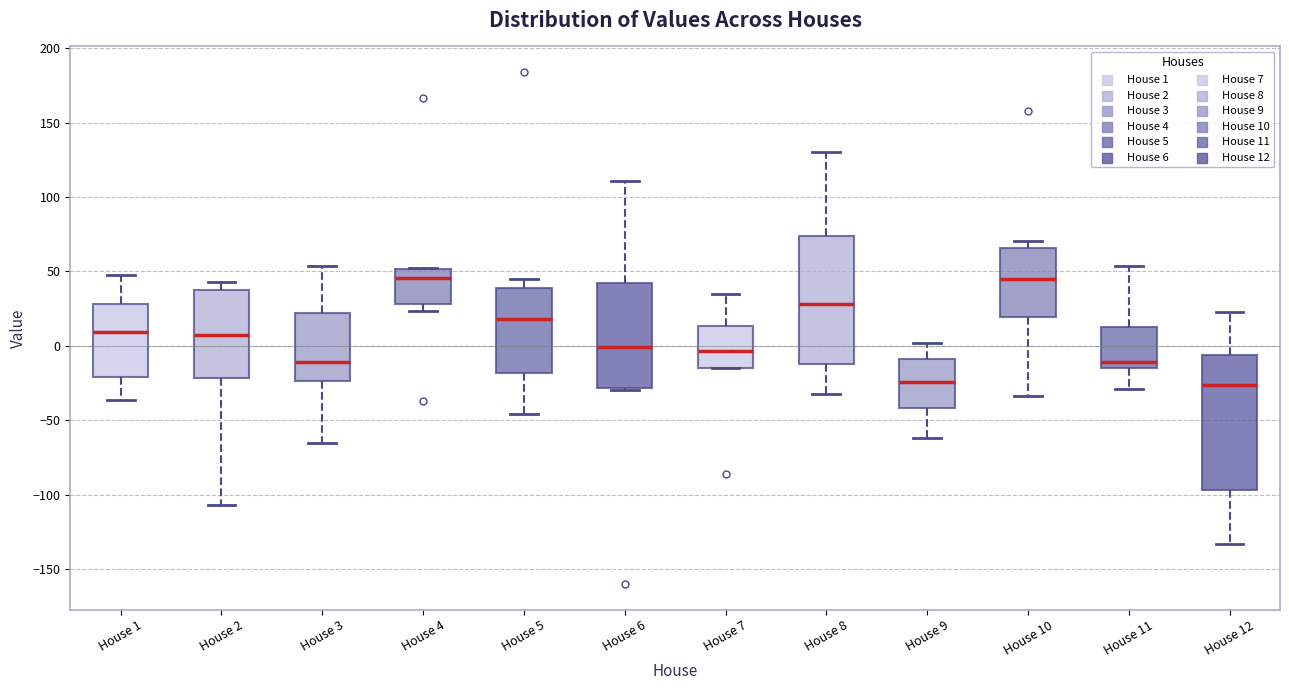

Reading left to right, read every box against the y-axis: the position of its median line, the range the box covers, and the ends of its whiskers. The values are not printed on the chart, so give them approximately, as read against the axis.

House 1: median 10, box -20 to 30, whiskers -35 to 45
House 2: median 5, box -20 to 35, whiskers -105 to 45
House 3: median -10, box -25 to 20, whiskers -65 to 55
House 4: median 45, box 30 to 50, whiskers 25 to 50
House 5: median 20, box -20 to 40, whiskers -45 to 45
House 6: median 0, box -30 to 40, whiskers -30 to 110
House 7: median -5, box -15 to 15, whiskers -15 to 35
House 8: median 30, box -10 to 75, whiskers -30 to 130
House 9: median -25, box -40 to -10, whiskers -60 to 0
House 10: median 45, box 20 to 65, whiskers -35 to 70
House 11: median -10, box -15 to 15, whiskers -30 to 55
House 12: median -25, box -95 to -5, whiskers -135 to 25